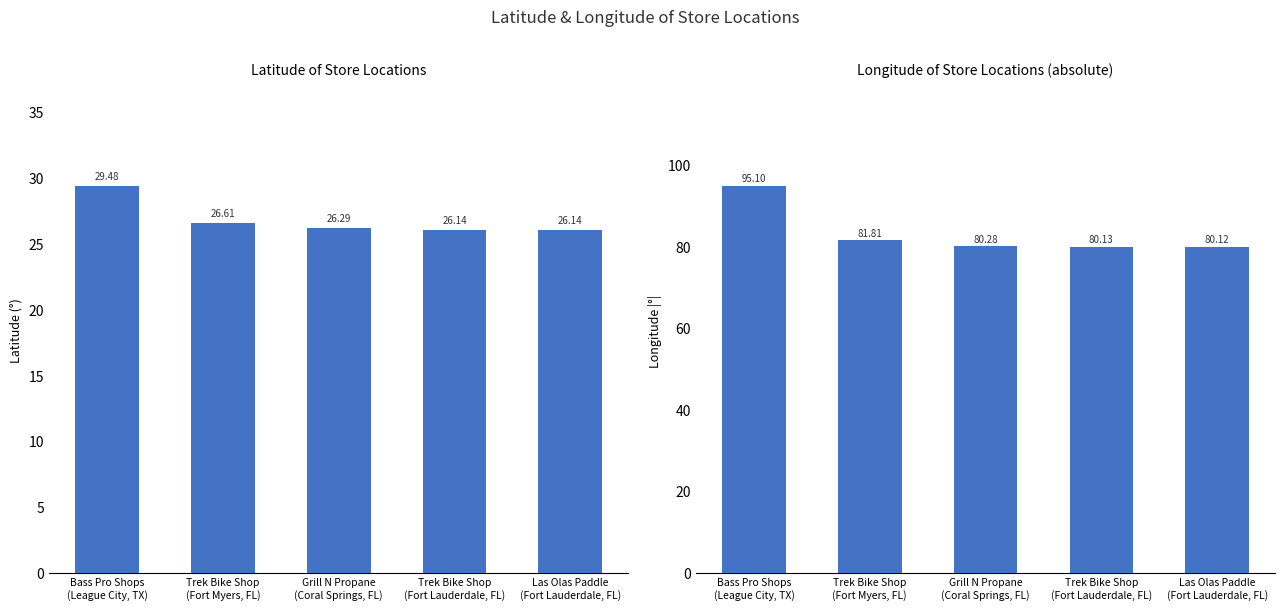

What are all the series names shown in the legend?

latitude, longitude